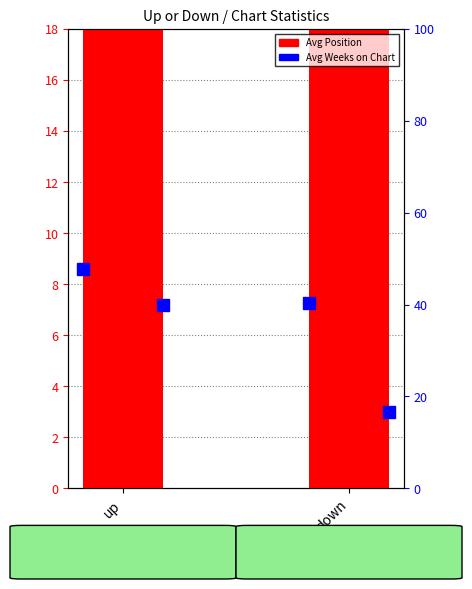

The chart shows a value of 19.8 at up. True or false?

True